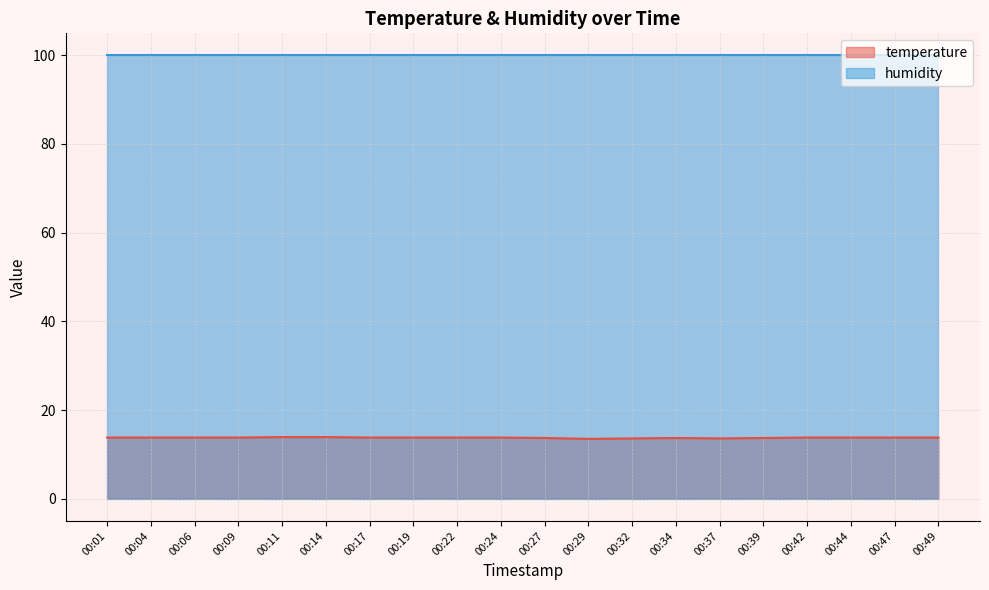

Which has a higher value, 00:06 or 00:32?

00:06